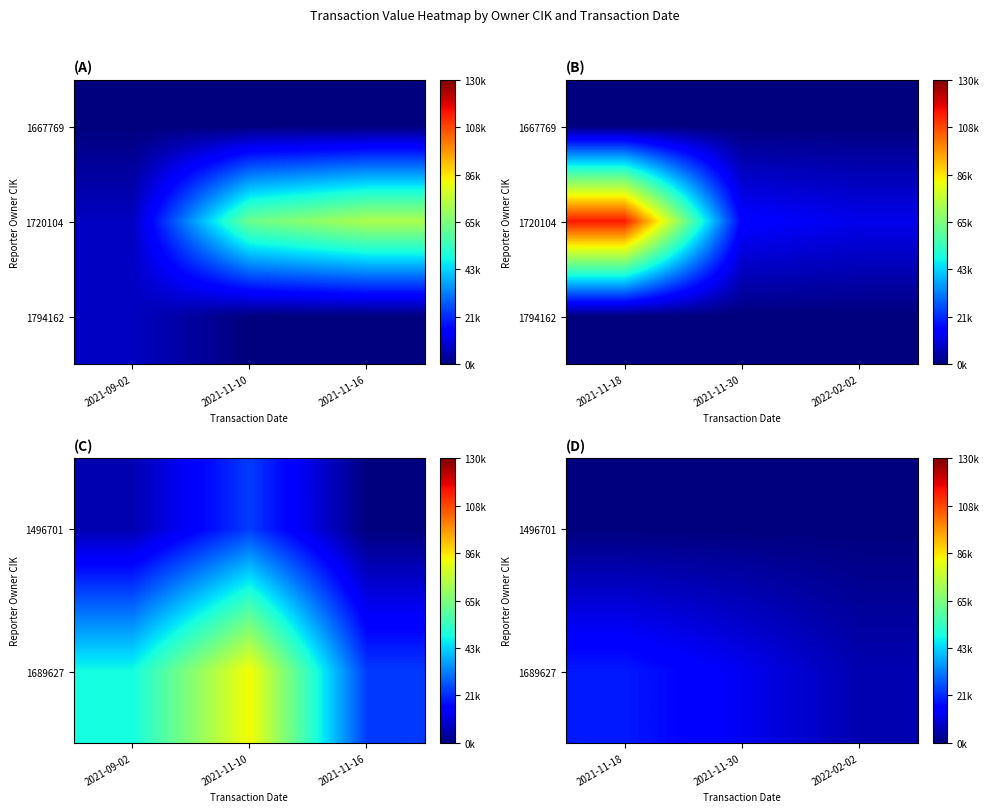

How many distinct data groups are displayed?

3